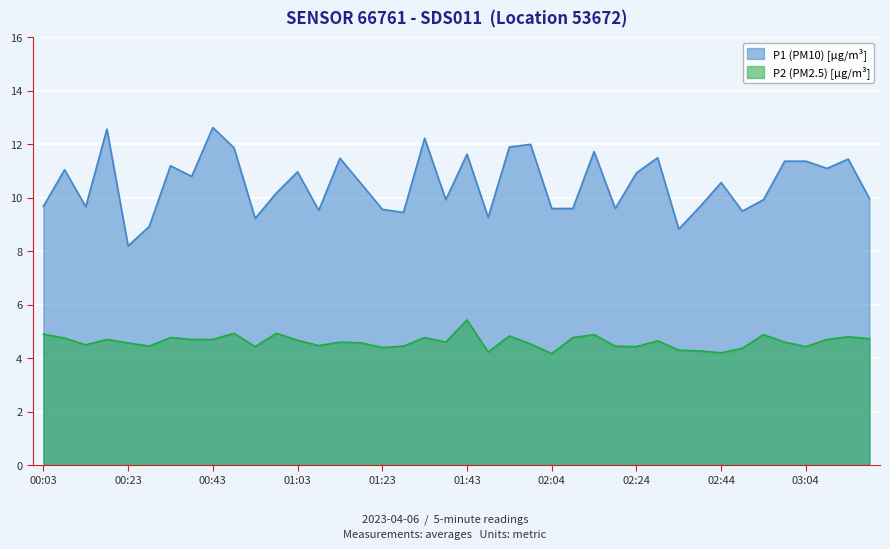

What is the difference between the P1 values at 00:28 and 00:13?

0.7